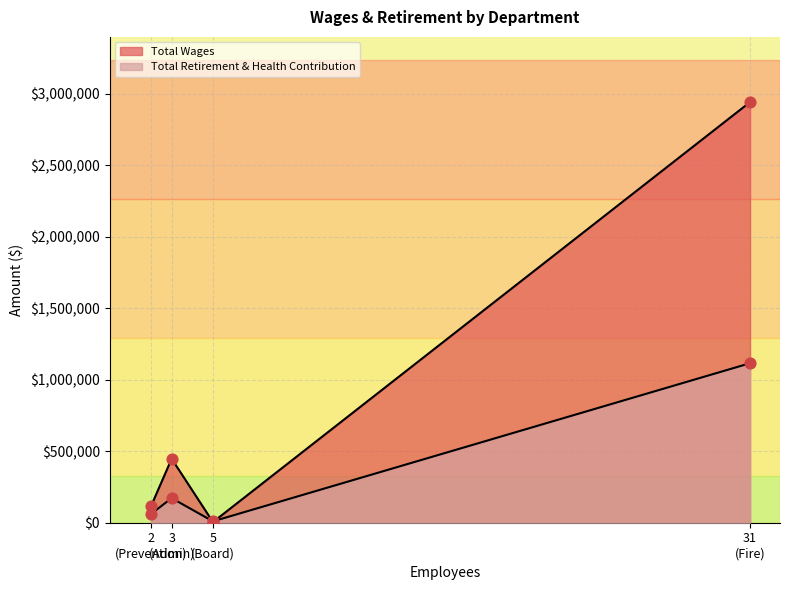

Which series reaches the minimum Y coordinate?

Total Wages